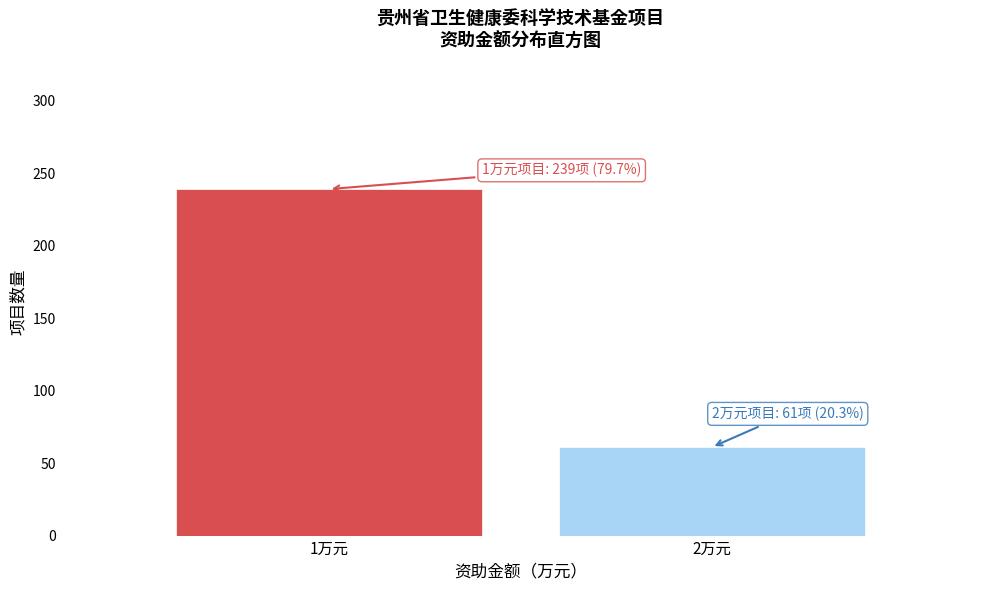

Reading right to left, what are all the values shown in this chart?

2万元=61	1万元=239